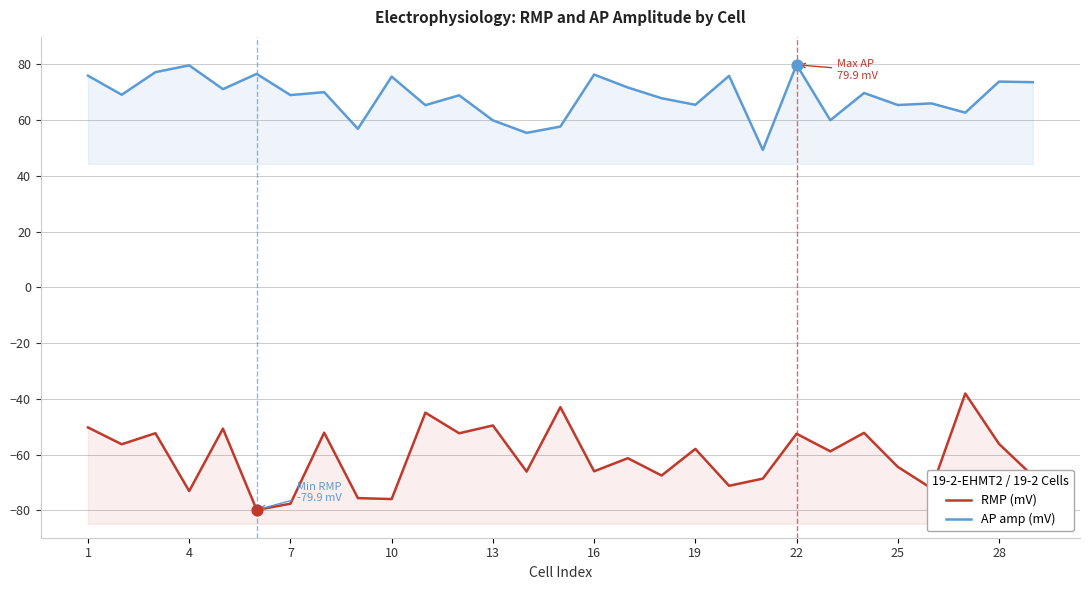

Which series contains the lowest Y value?

RMP (mV)